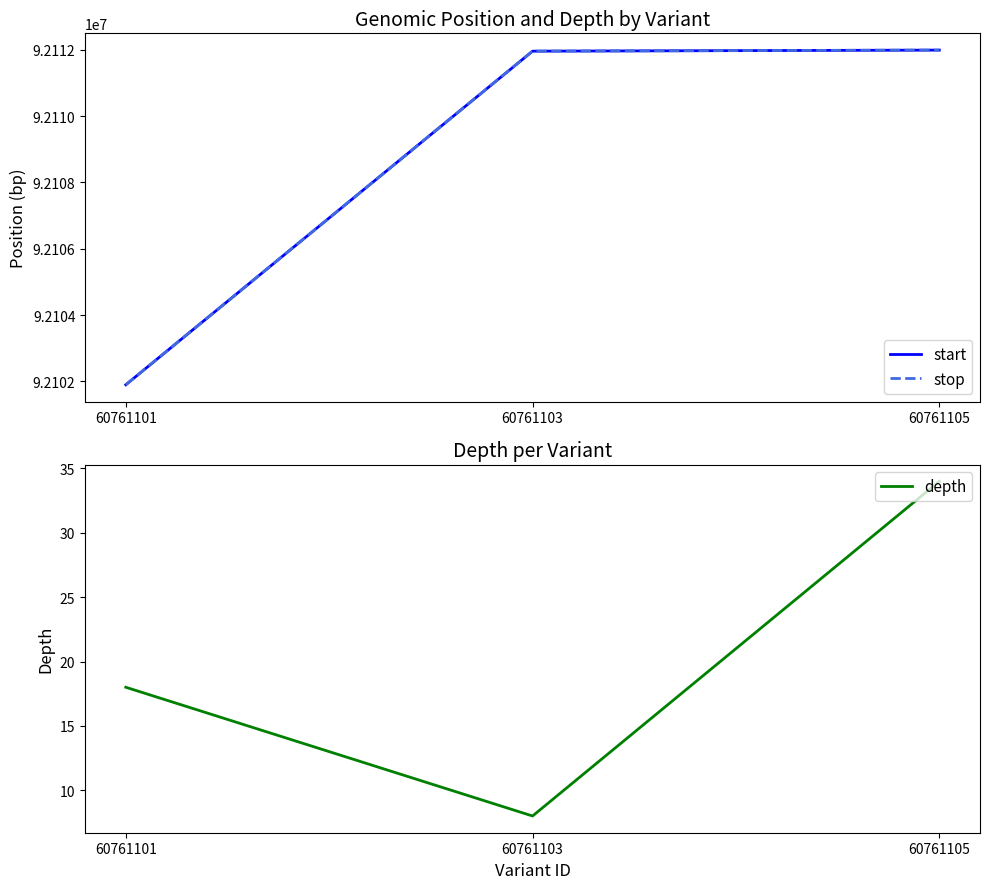

At which category is the sum across all series the highest?

60761105